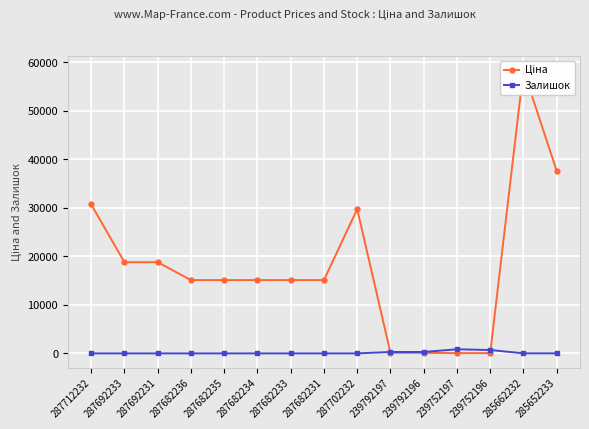

At which category does the chart reach its minimum across all series?

287712232